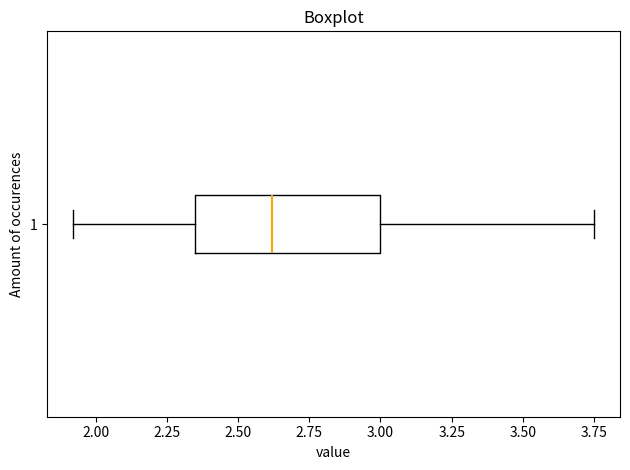

Read this box plot against the x-axis: the position of the median line, the range covered by the box, and the ends of both whiskers. The values are not printed on the chart, so give them approximately, as read against the axis.

median 2.60, box 2.35 to 3.00, whiskers 1.90 to 3.75